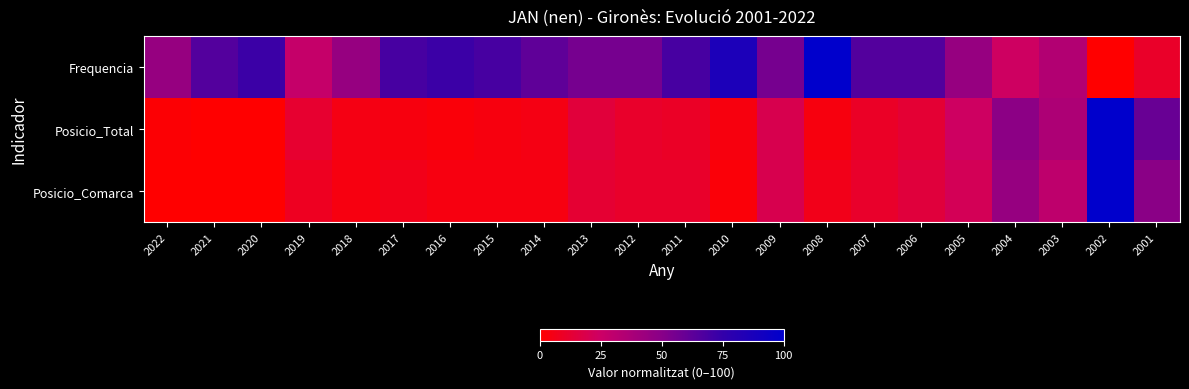

How many data points does each series have?

22